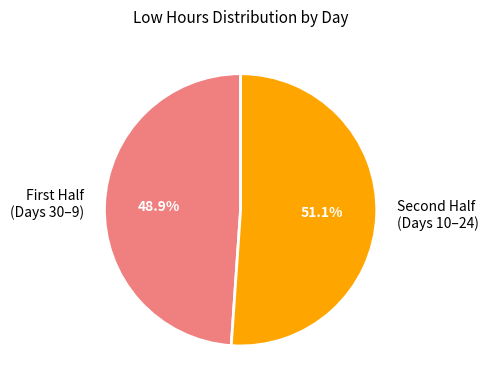

Rank the categories by value from lowest to highest.

First Half (Days 30–9), Second Half (Days 10–24)